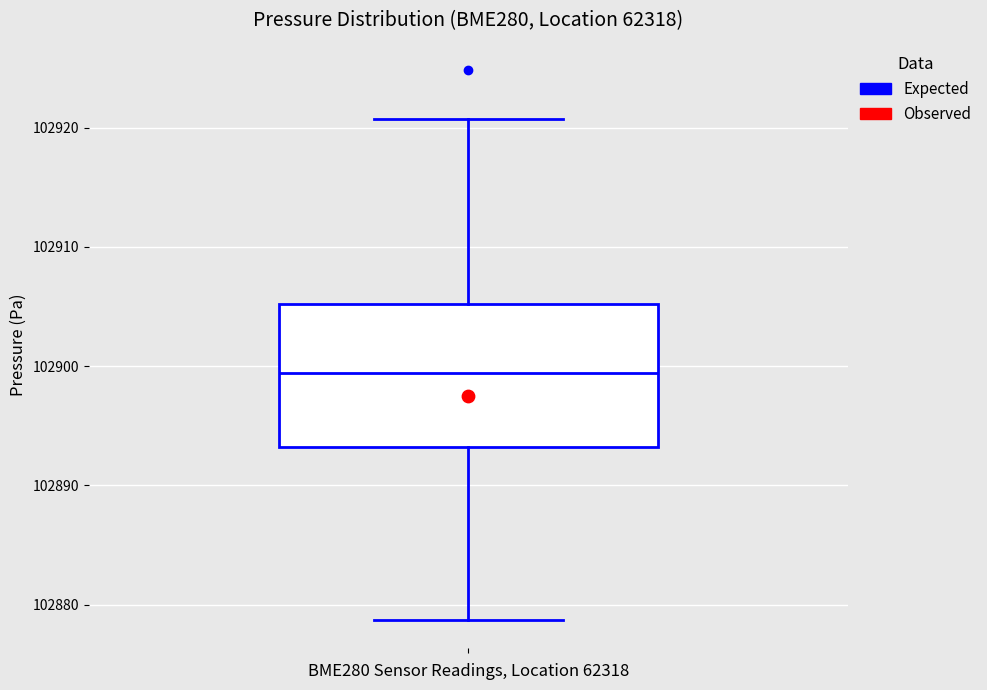

Read this box plot against the y-axis: the position of the median line, the range covered by the box, and the ends of both whiskers. The values are not printed on the chart, so give them approximately, as read against the axis.

median 102899, box 102893 to 102905, whiskers 102879 to 102921